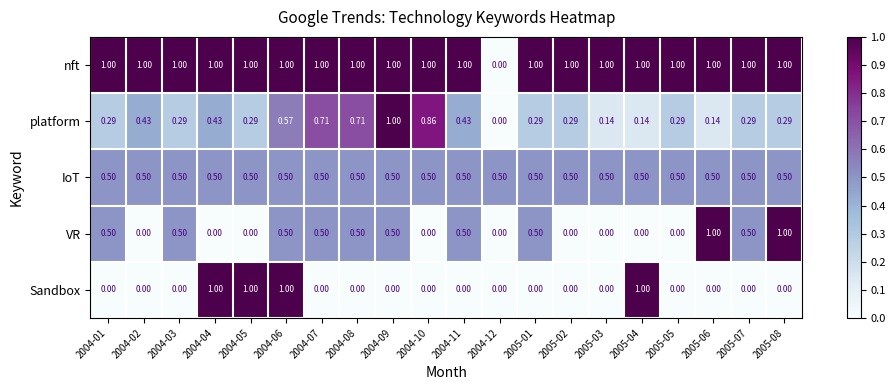

Which series changed the most between 2004-01 and 2005-02?

VR